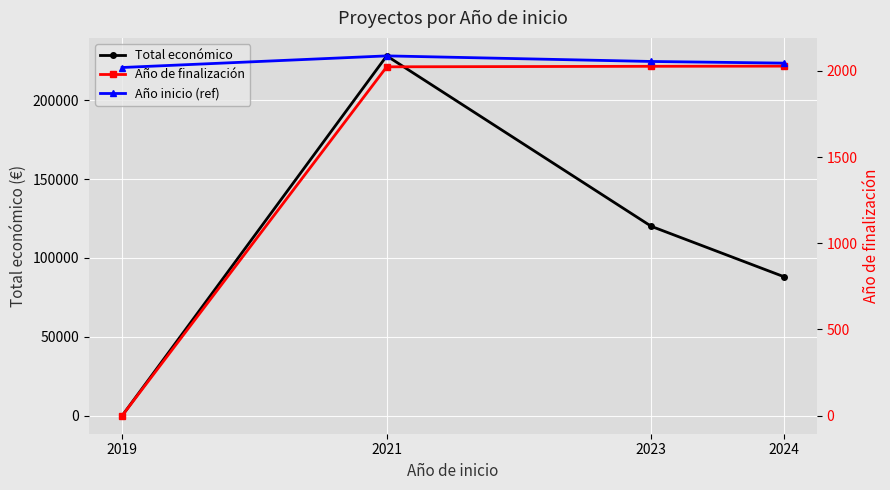

Where does the Total económico series first go above 120000?

2021